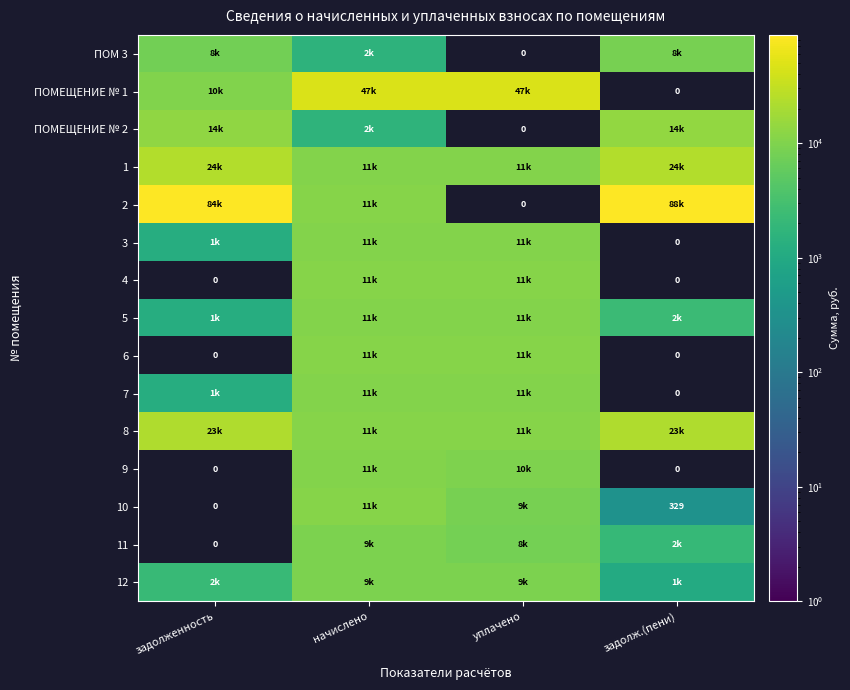

List the series in order of their overall mean, highest first.

ПОМ 3, ПОМЕЩЕНИЕ № 1, ПОМЕЩЕНИЕ № 2, 1, 2, 3, 4, 5, 6, 7, 8, 9, 10, 11, 12